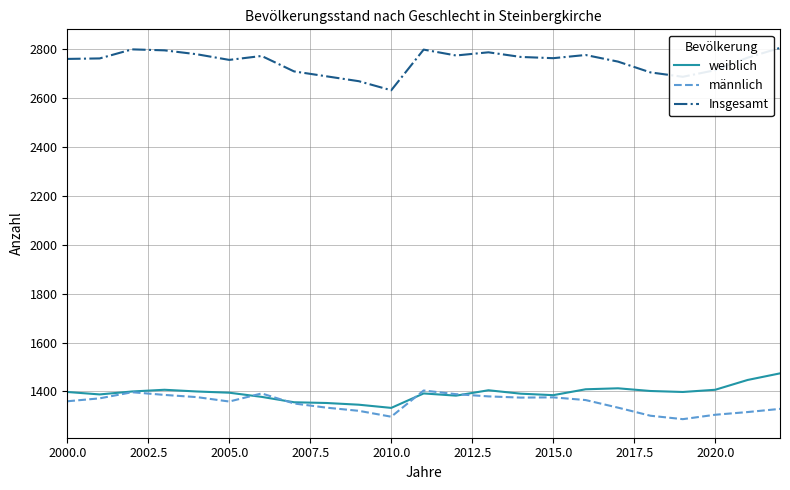

At how many categories does at least one series exceed 1684?

23